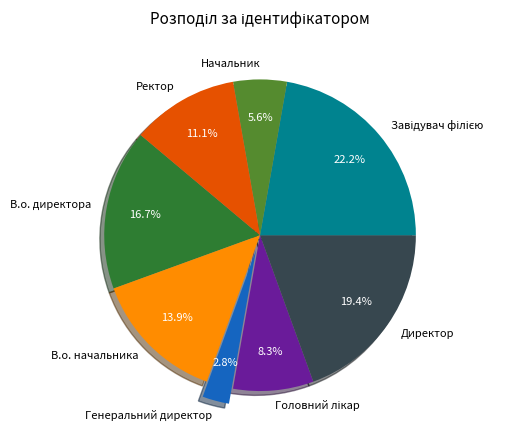

What is the ratio of the value at В.о. директора to the value at В.о. начальника?

1.2